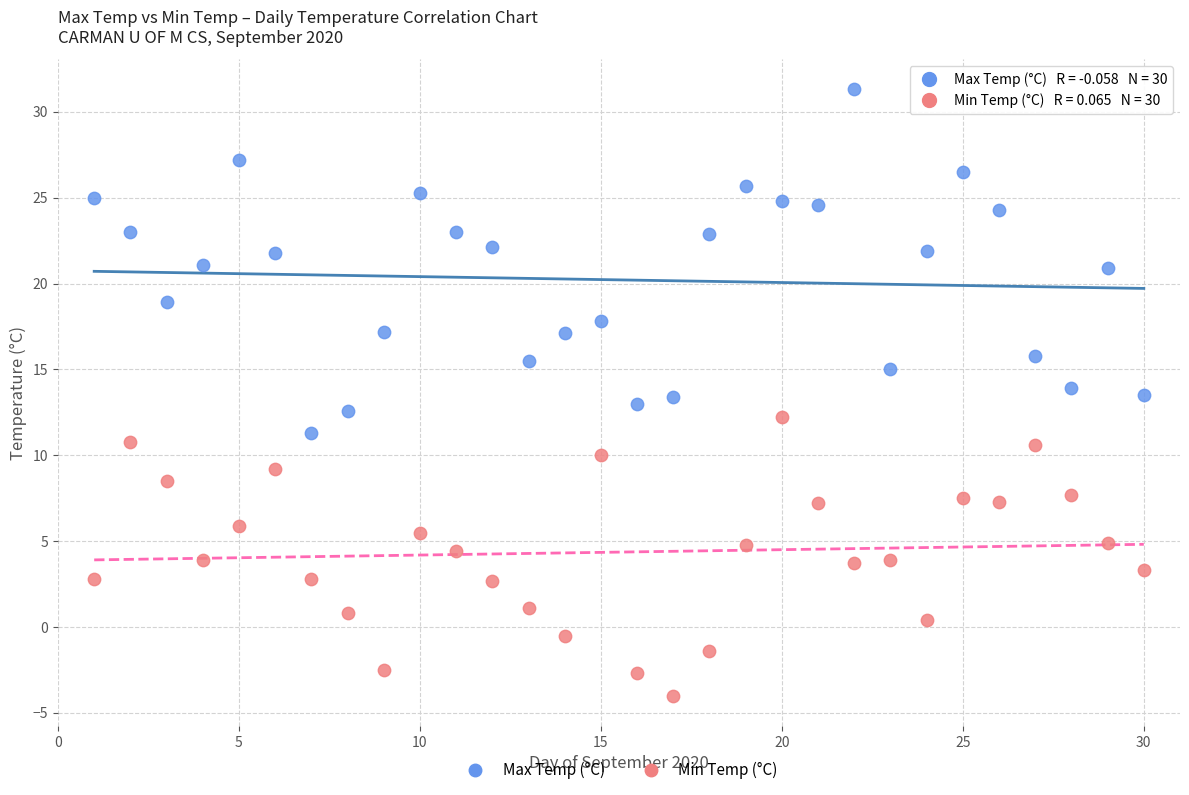

Across all data points, what is the range of Y values (max minus min)?

35.3